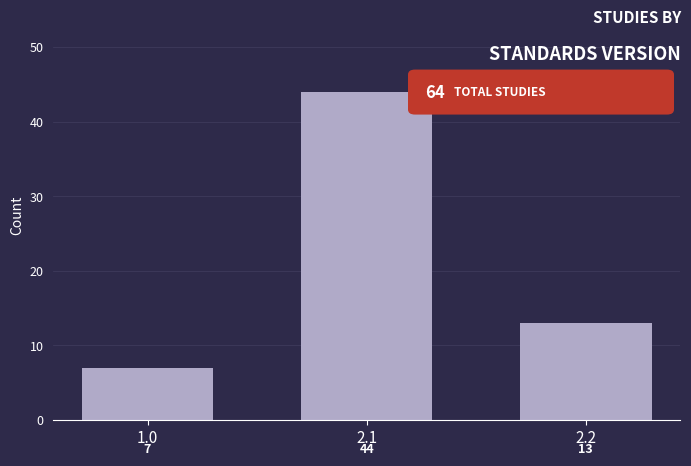

Reading left to right, what are all the values shown in this chart?

7	44	13